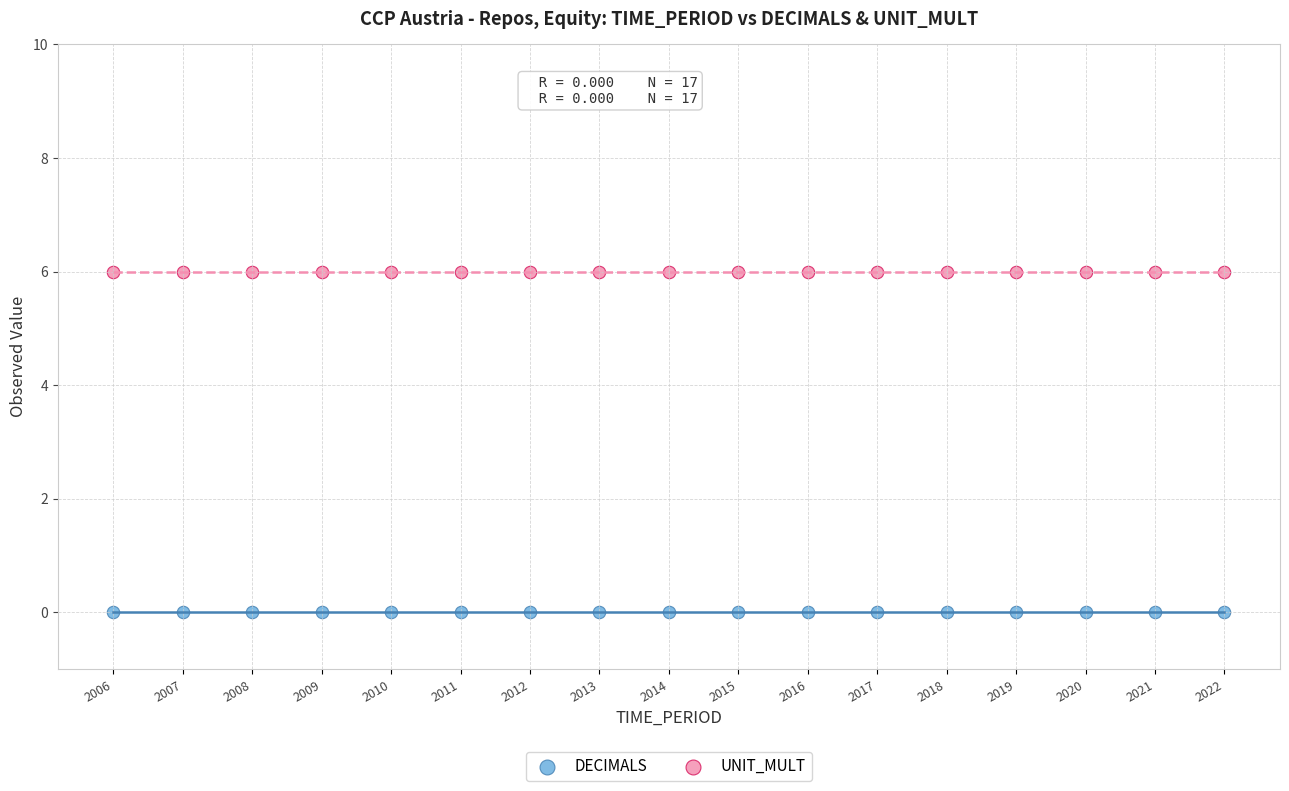

Which series contains the highest Y value?

UNIT_MULT